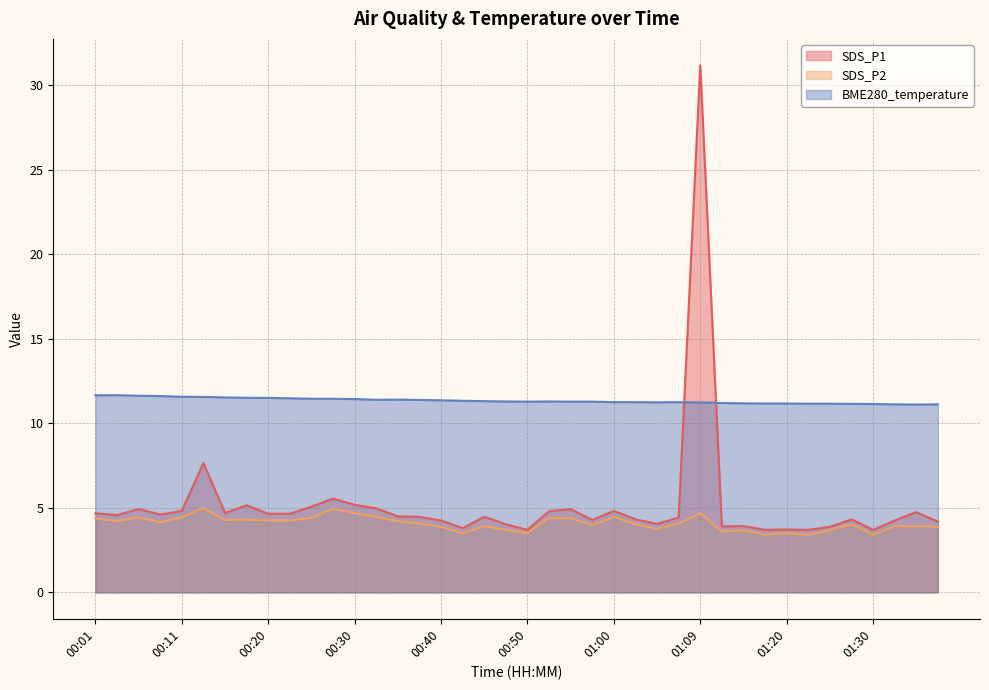

What are all the series names shown in the legend?

SDS_P1, SDS_P2, BME280_temperature